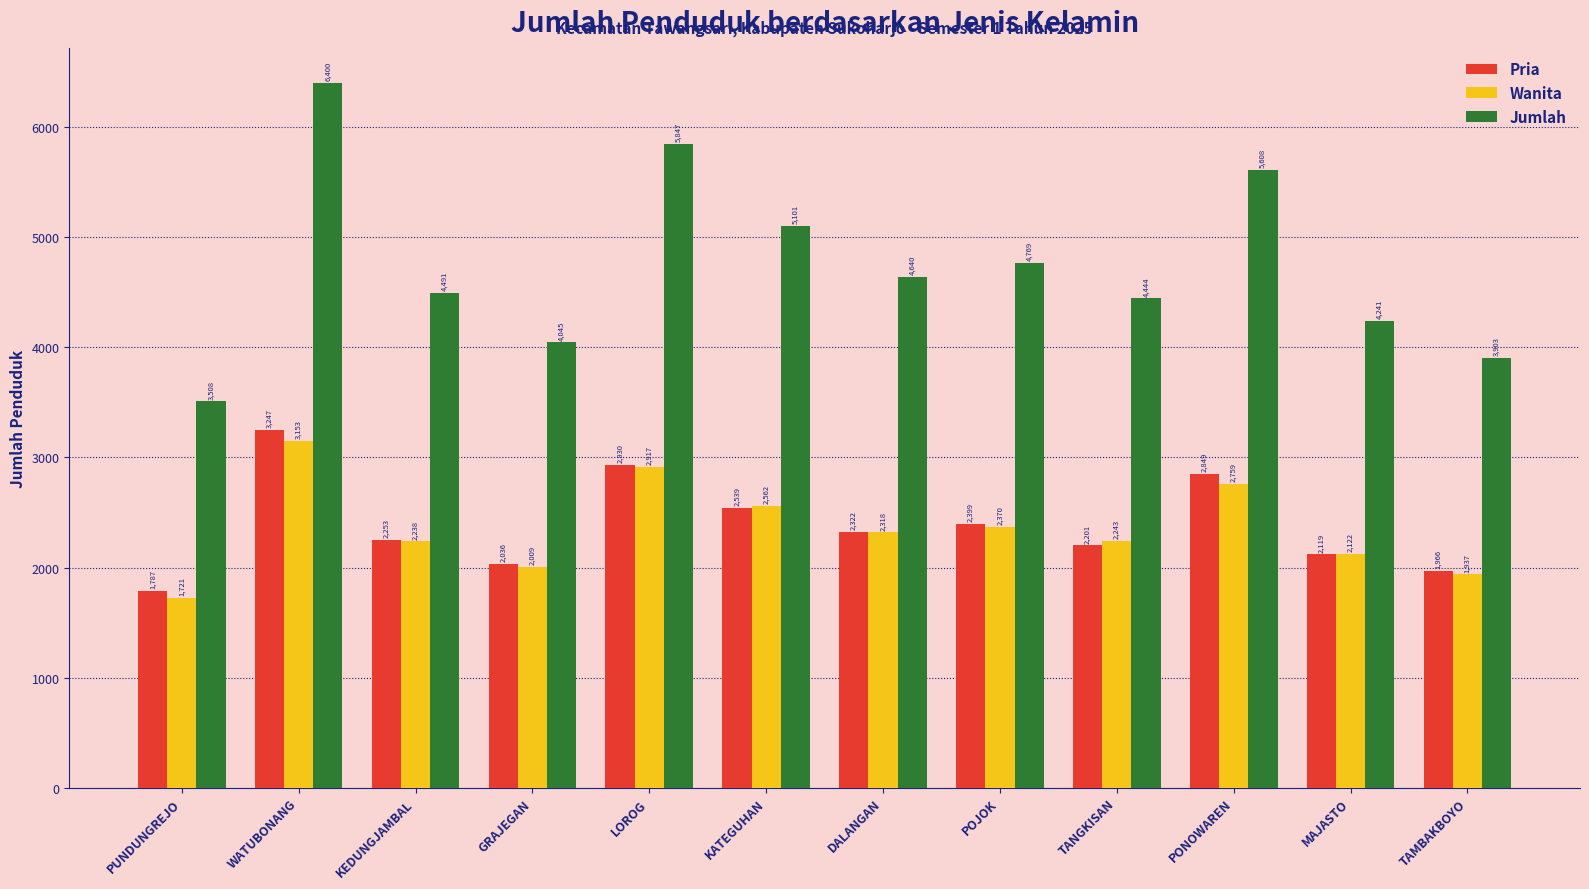

Which category has the highest value across all series?

WATUBONANG